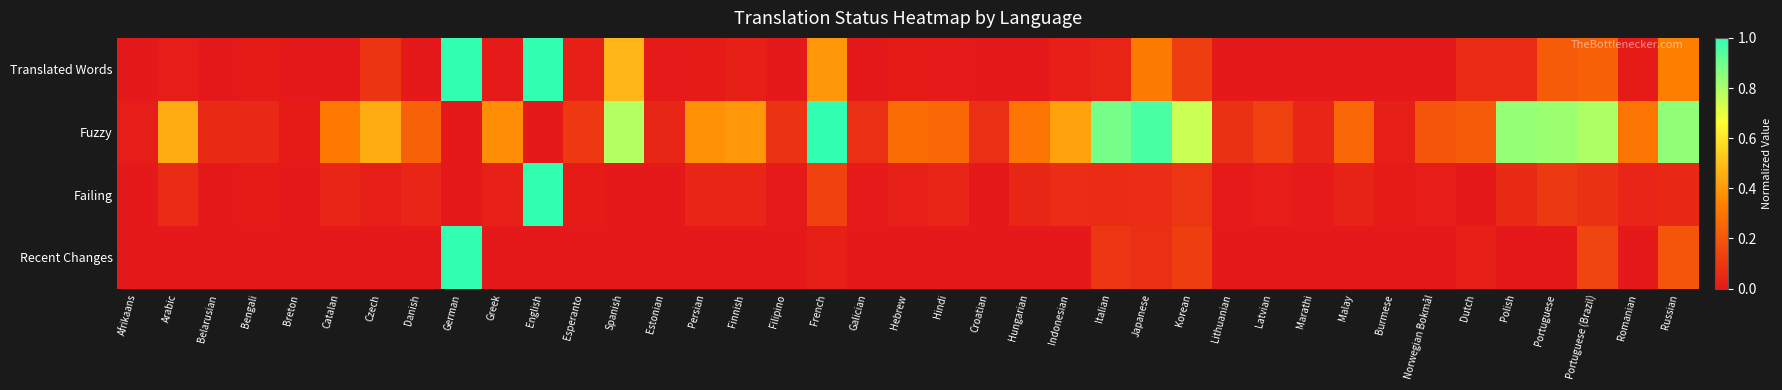

At which category is the sum across all series the highest?

German